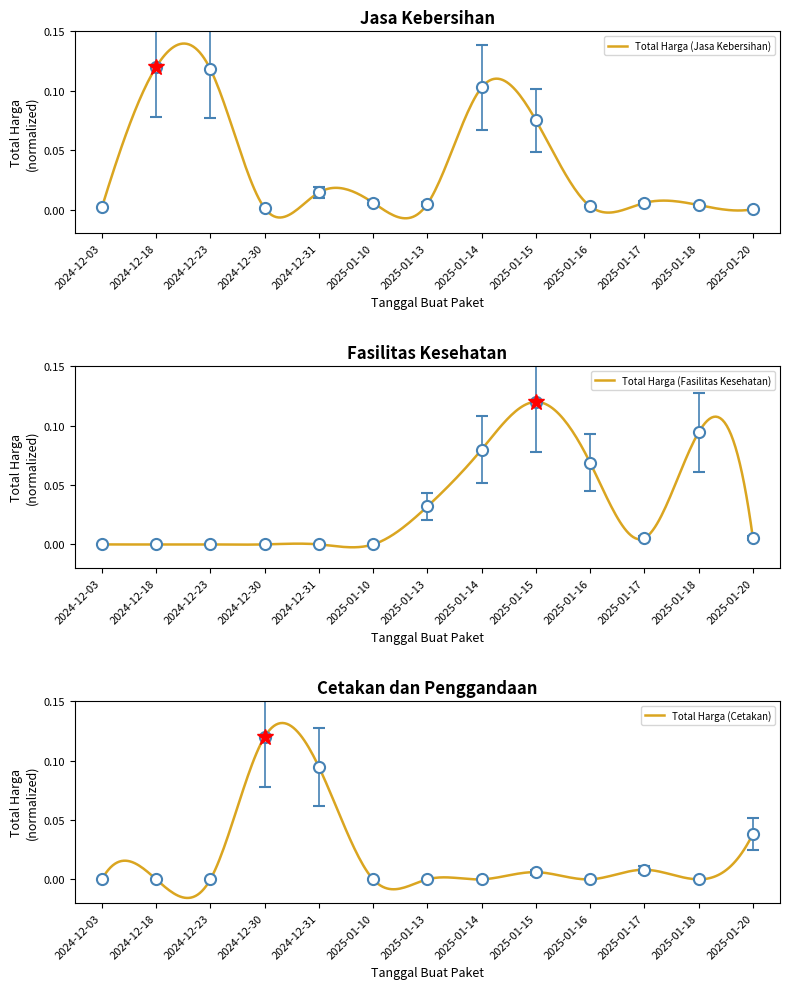

The value of Total Harga (Cetakan) at 2025-01-18 is 0.0. True or false?

True